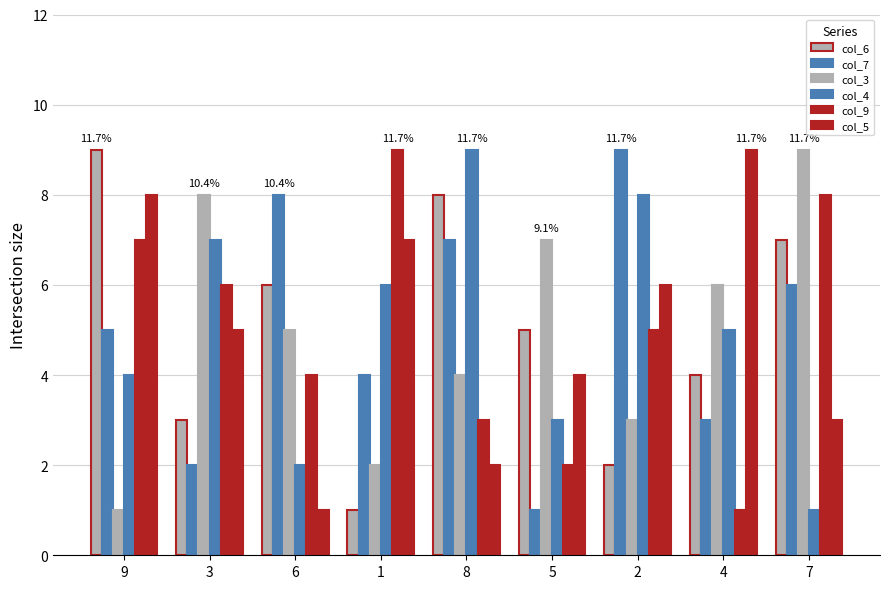

Count the number of categories in the chart.

9